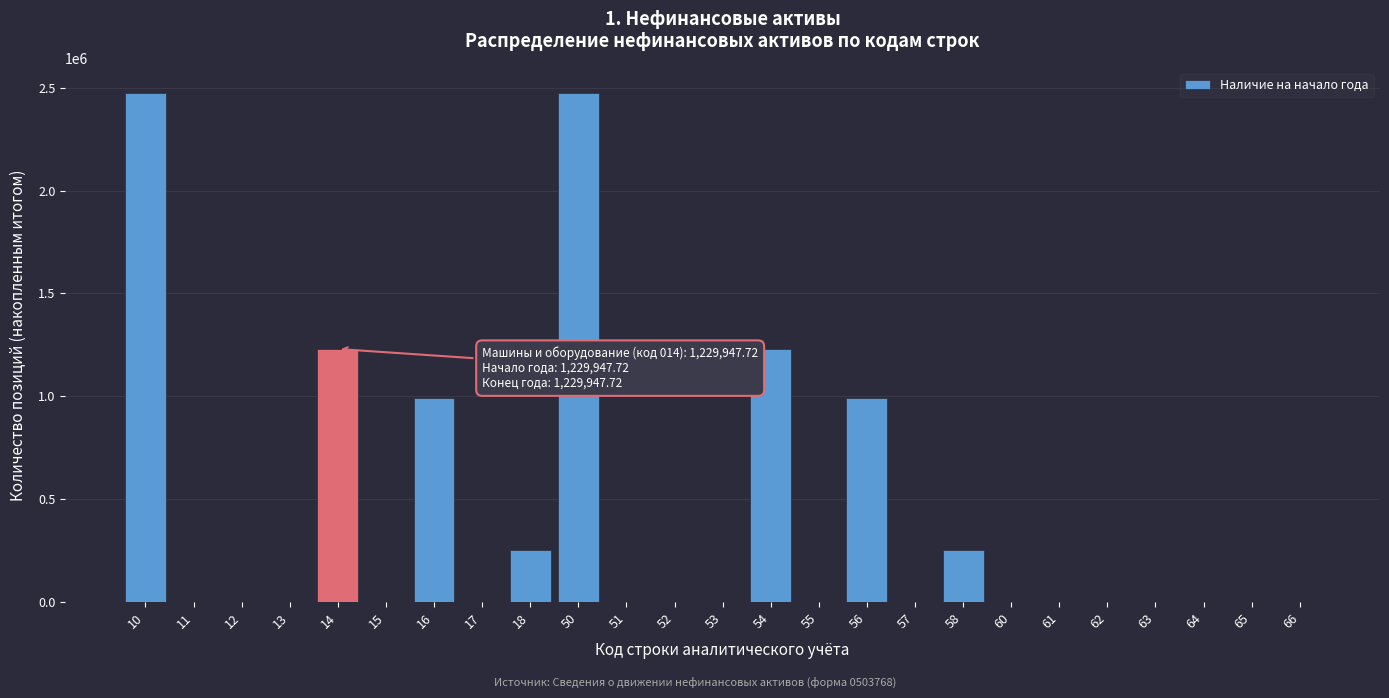

Reading left to right, extract all data points from this chart.

10=2472682.4	11=0.0	12=0.0	13=0.0	14=1229947.7	15=0.0	16=991661.1	17=0.0	18=251073.6	50=2472682.4	51=0.0	52=0.0	53=0.0	54=1229947.7	55=0.0	56=991661.1	57=0.0	58=251073.6	60=0.0	61=0.0	62=0.0	63=0.0	64=0.0	65=0.0	66=0.0